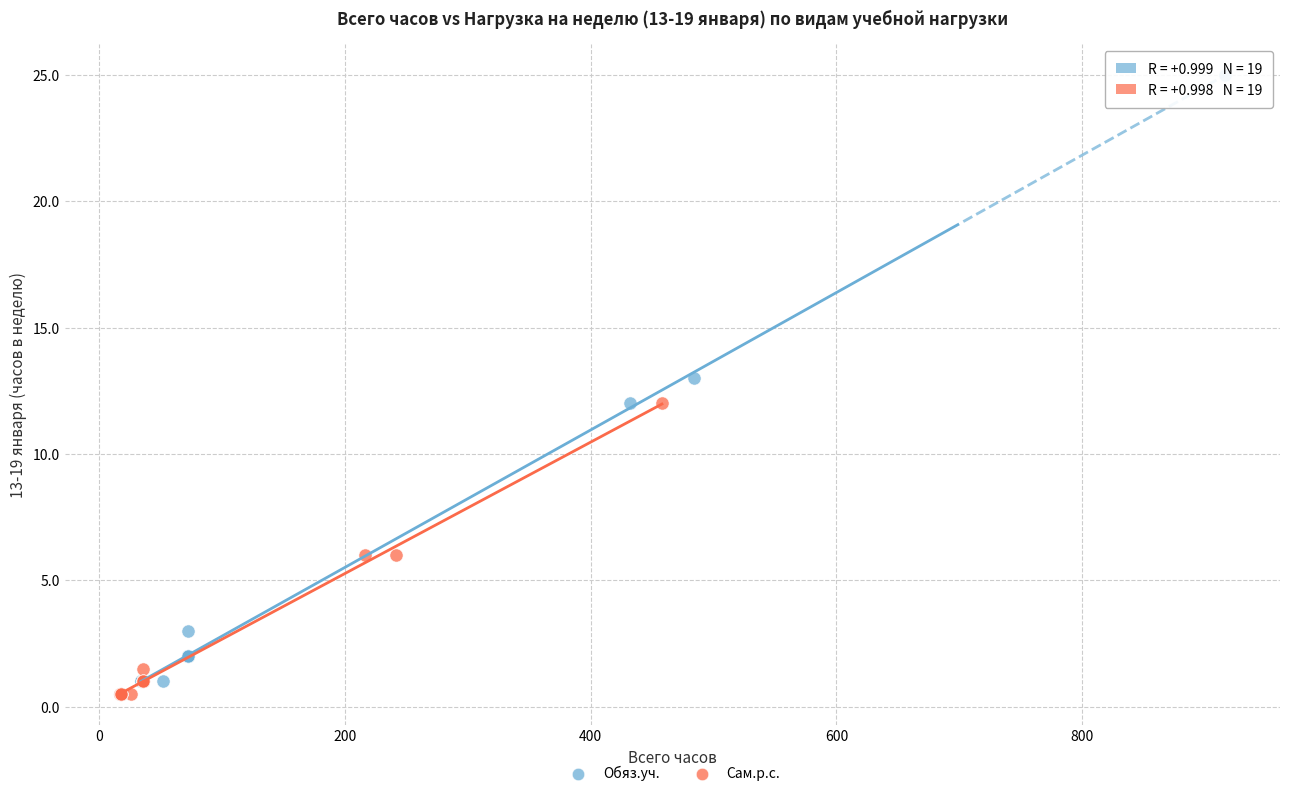

Which series contains the highest Y value?

Обяз.уч.